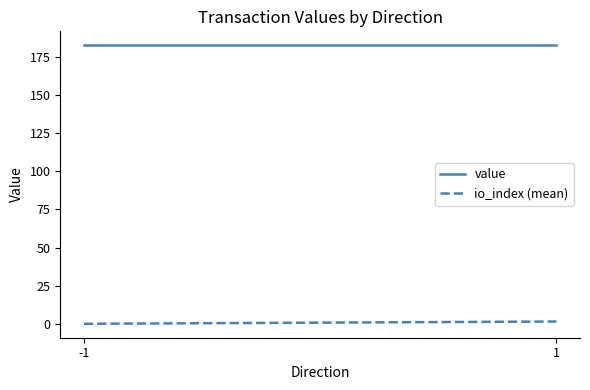

The value series shows 182.6 at -1. True or false?

True